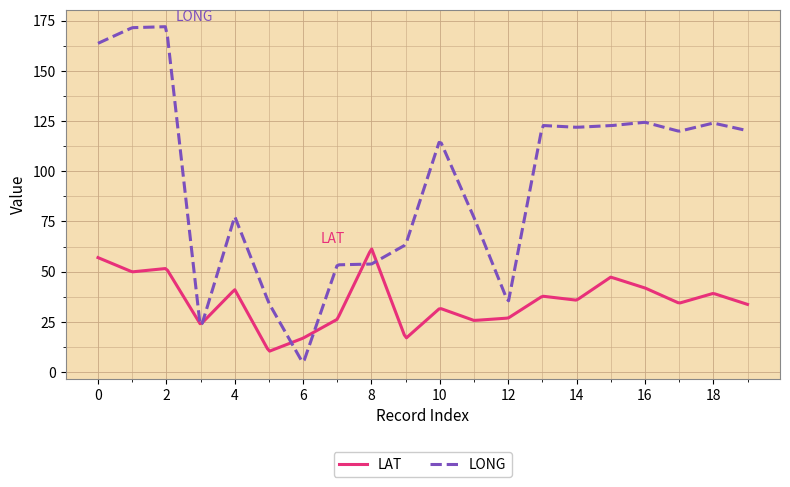

Rank the series by their maximum value, from lowest to highest.

LAT, LONG